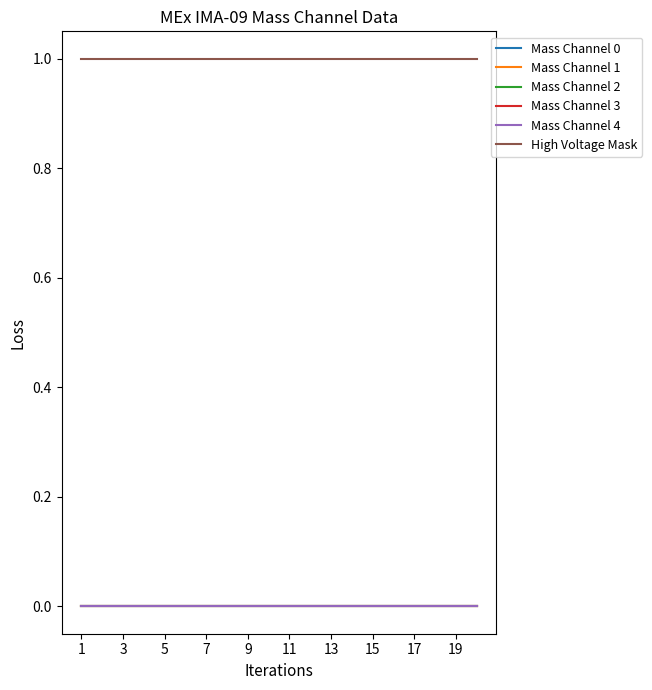

What is the label of the 10th point from the left?

19